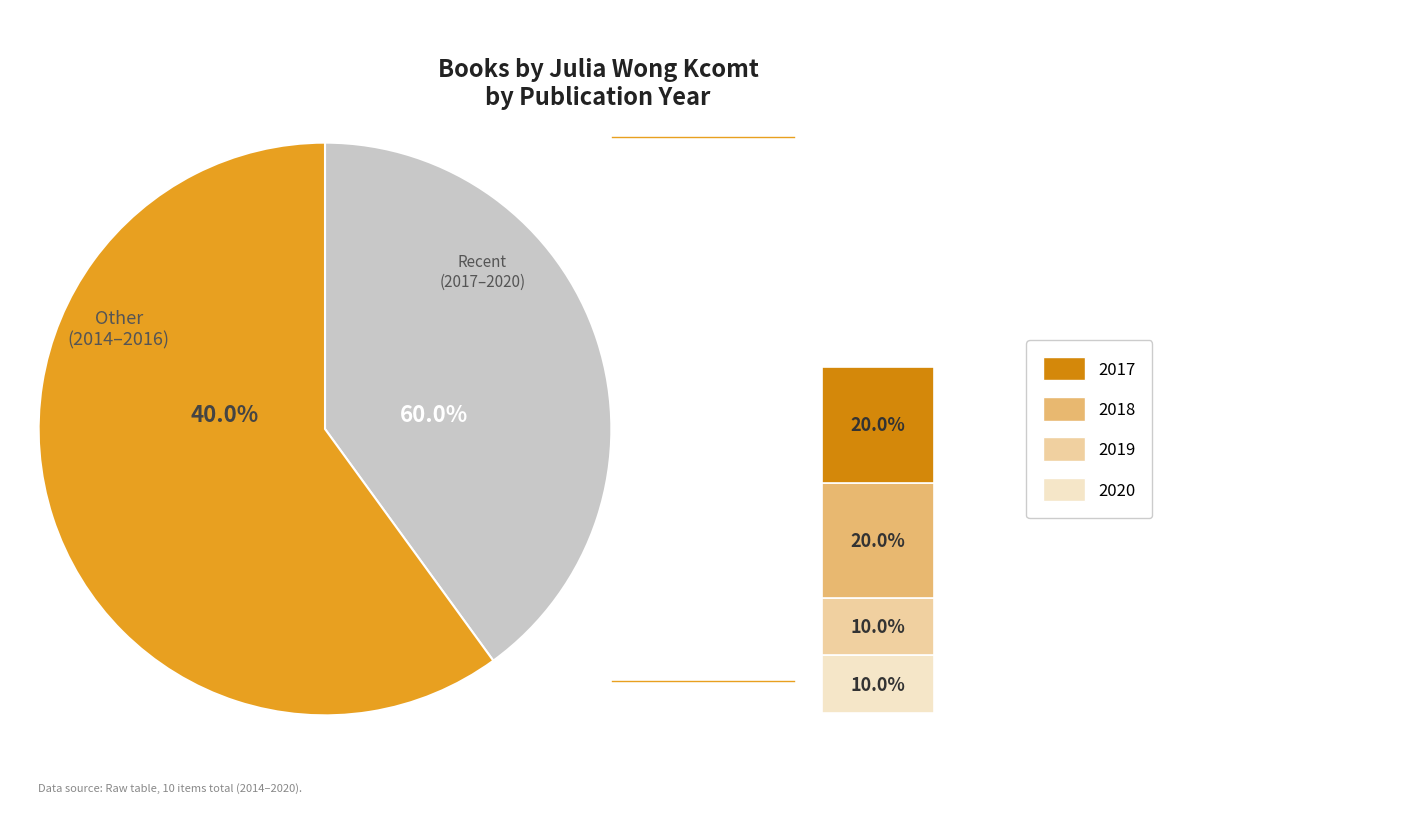

Does 2014 (Papeles) account for over 50% of the chart?

No